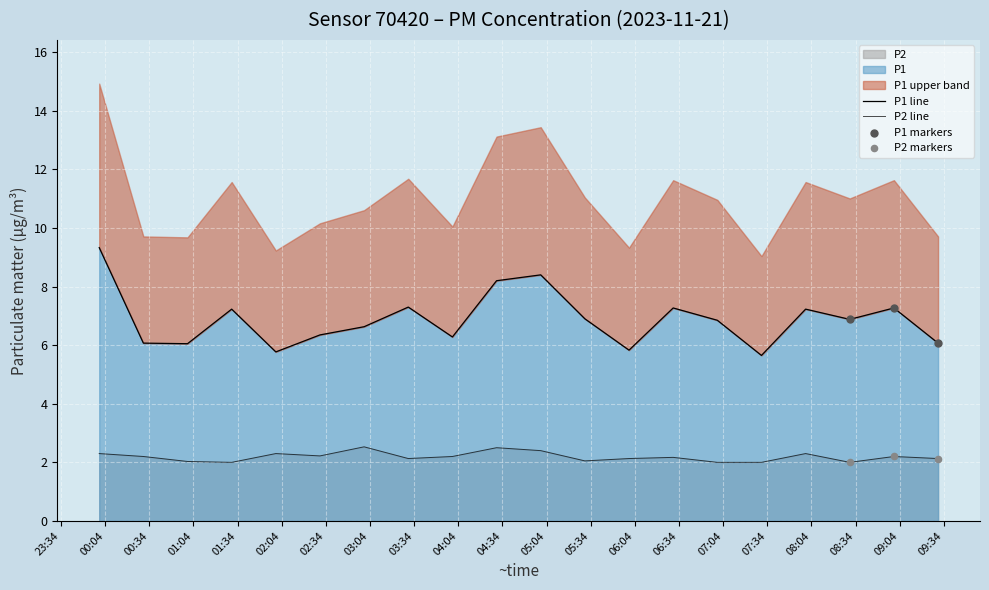

At how many categories does at least one series exceed 7?

8